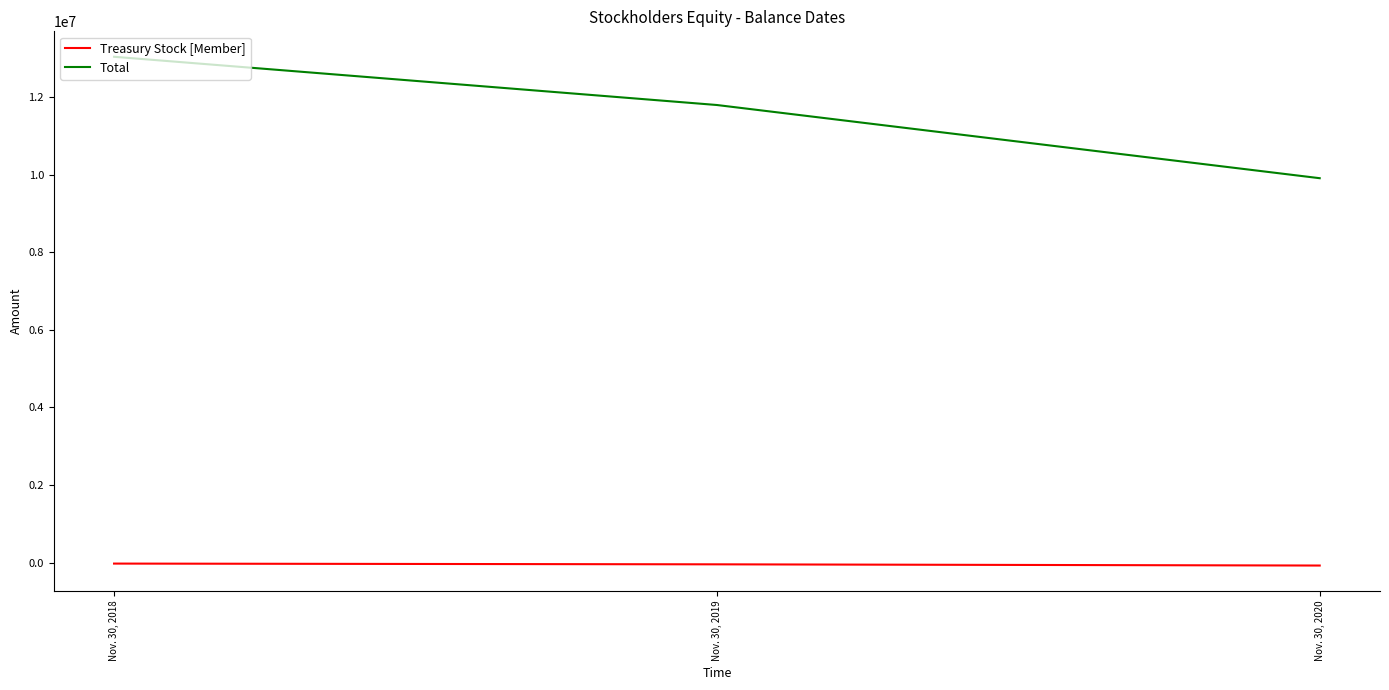

What is the greatest value displayed?

13037075